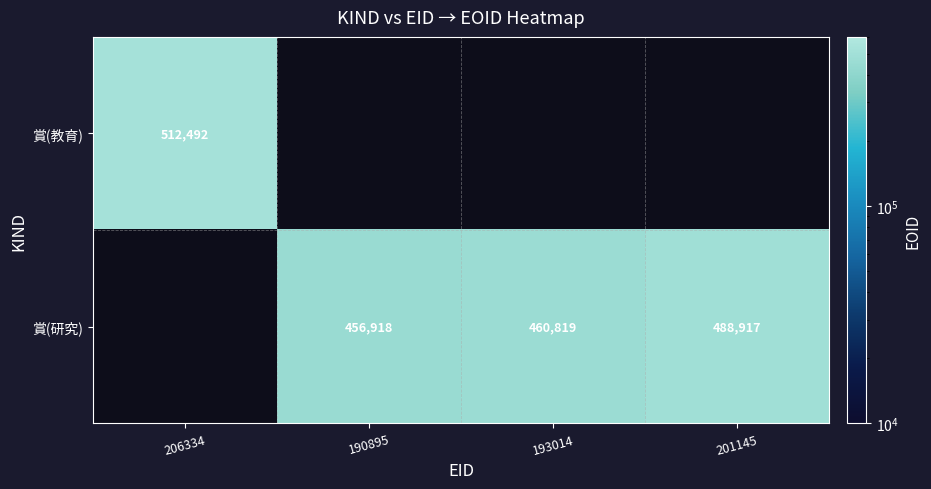

Which label corresponds to the largest value in the chart?

206334